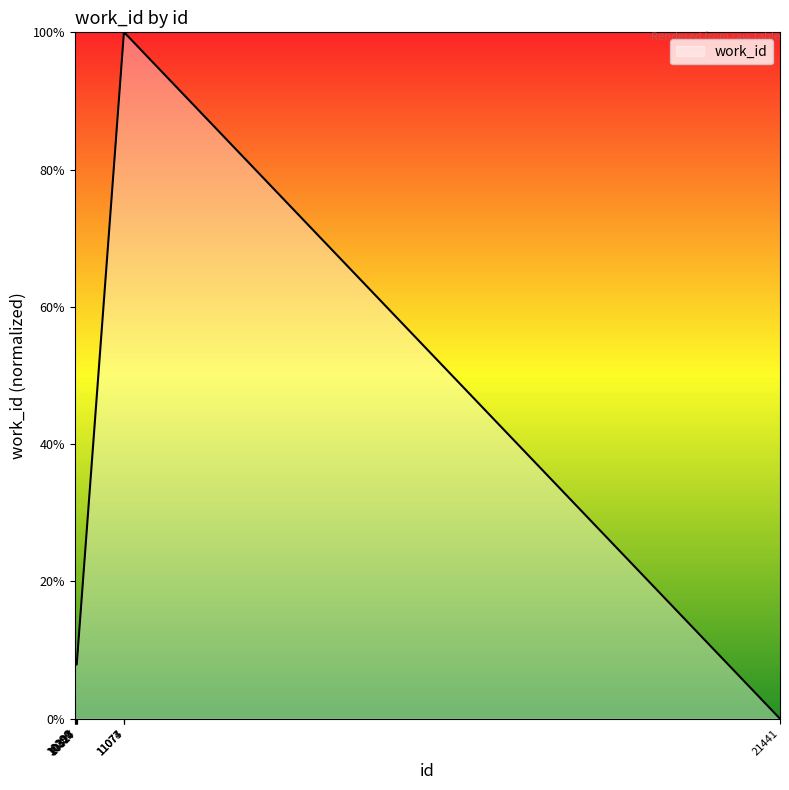

Does the chart display data point markers on the line(s)?

No